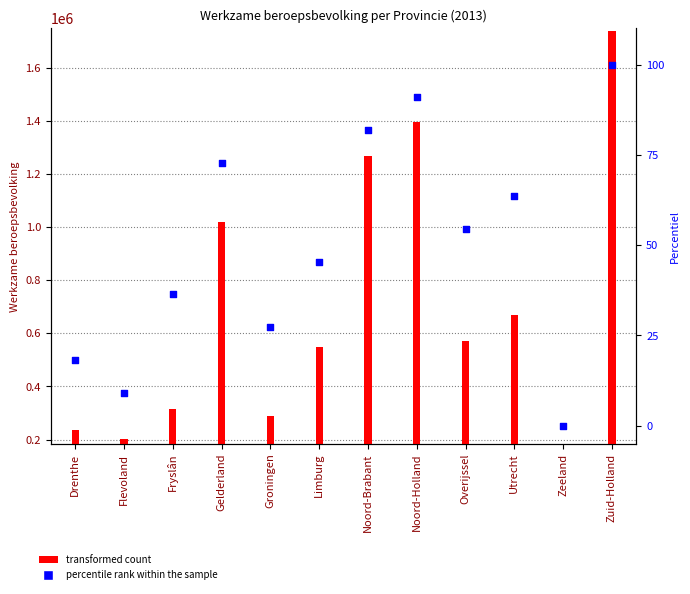

Which has a higher value, Groningen or Limburg?

Limburg